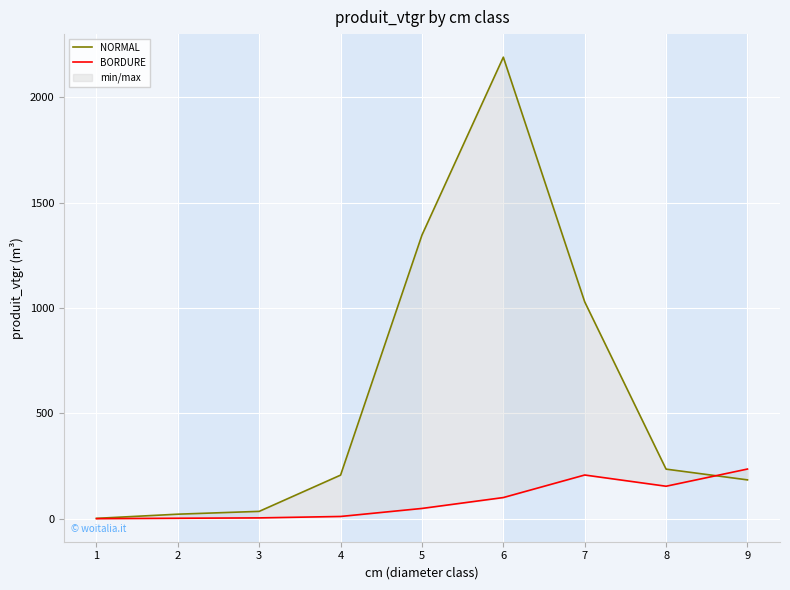

At 5, list the series in order from largest to smallest.

NORMAL, BORDURE